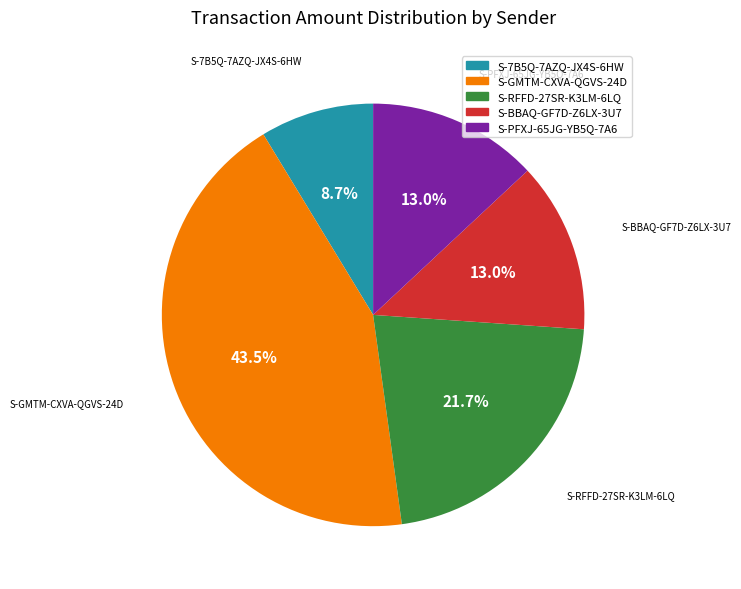

Does any single category account for the majority?

No